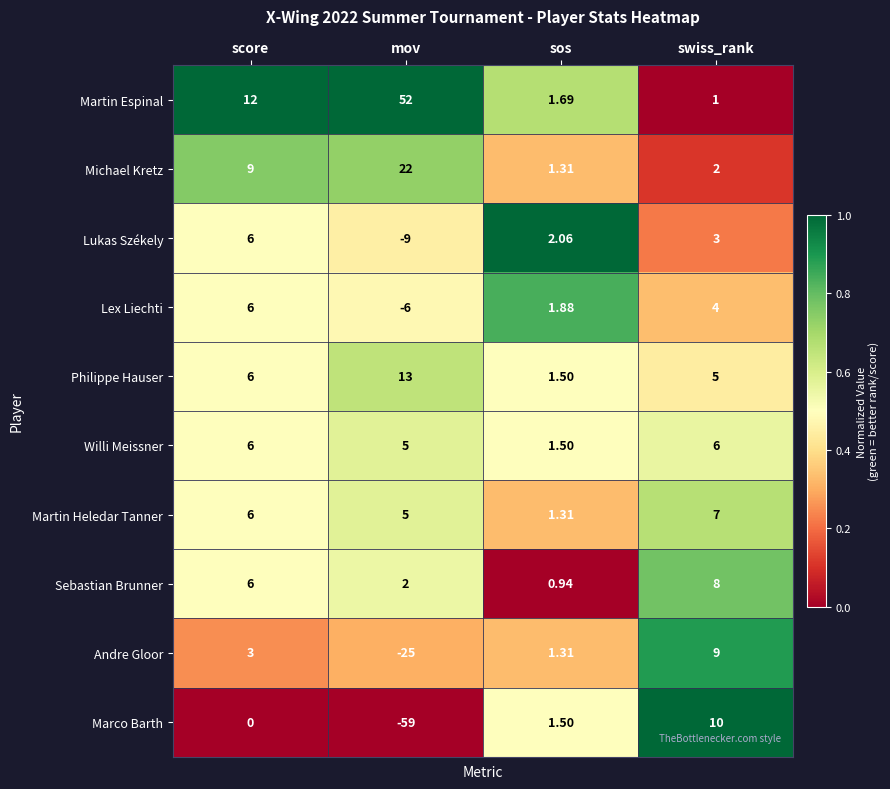

Which label corresponds to the largest value in the chart?

mov